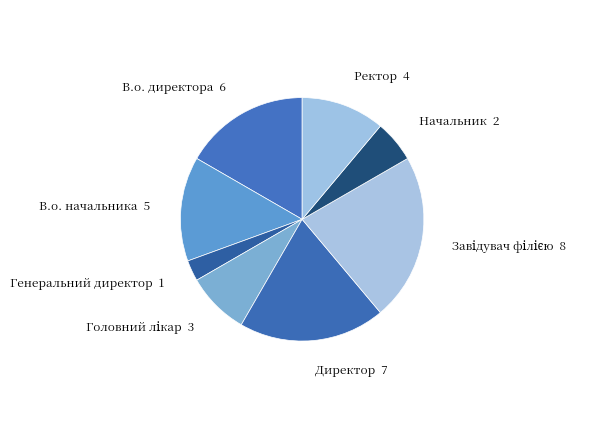

Is there a majority slice in this chart?

No